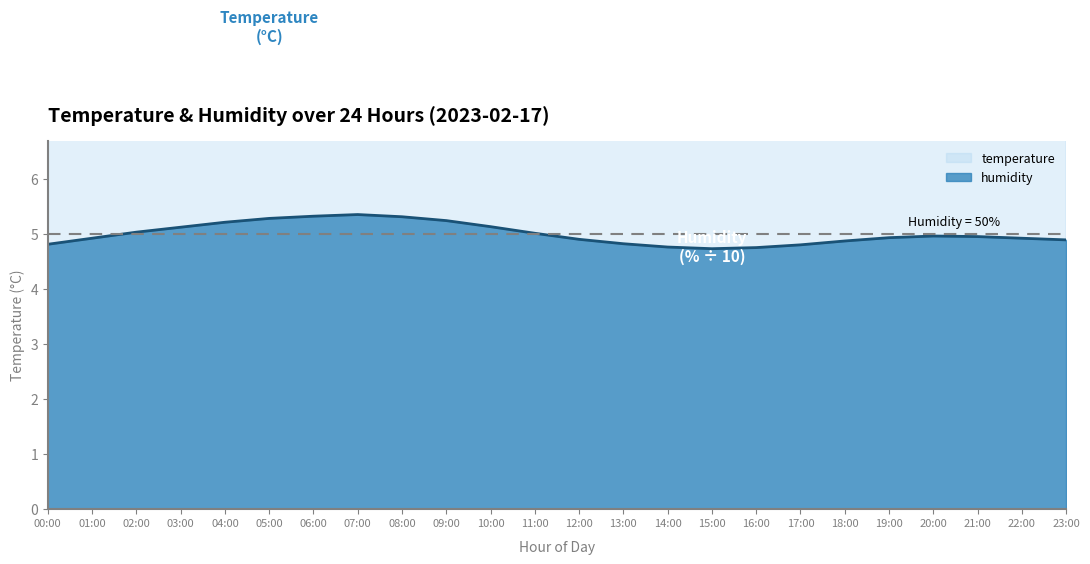

Is the value of humidity at 06:00 greater than the value of temperature at 23:00?

No